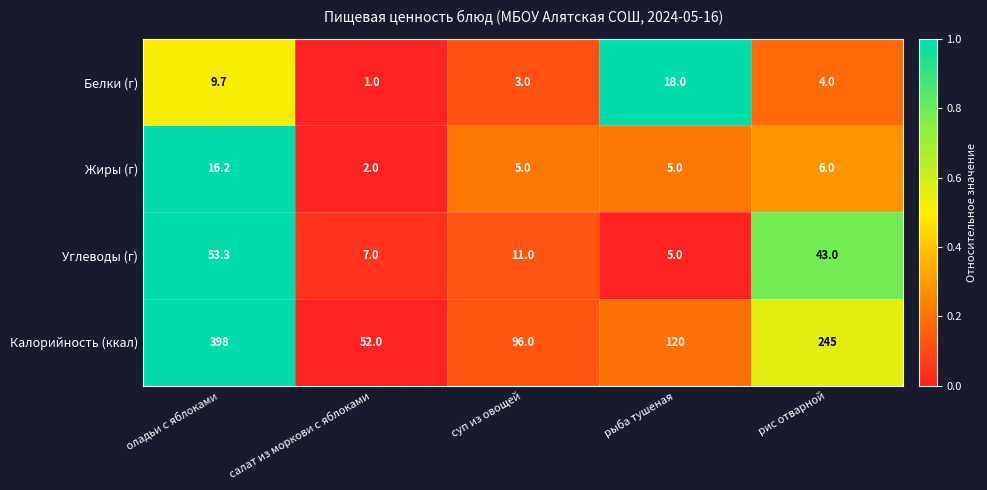

What is the approximate value of Калорийность (ккал) at рыба тушеная?

120.0